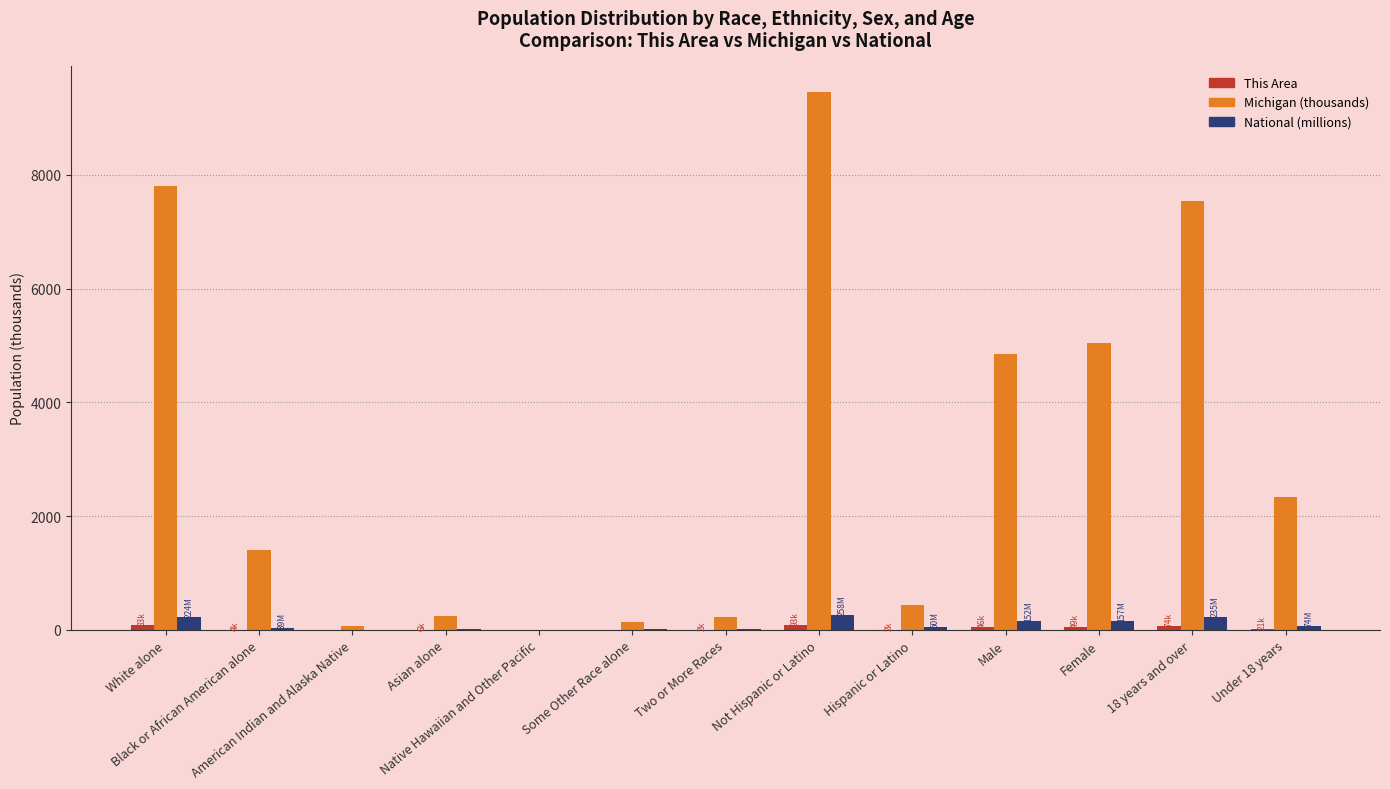

What is the sum of all Michigan (thousands) values?

39534.6